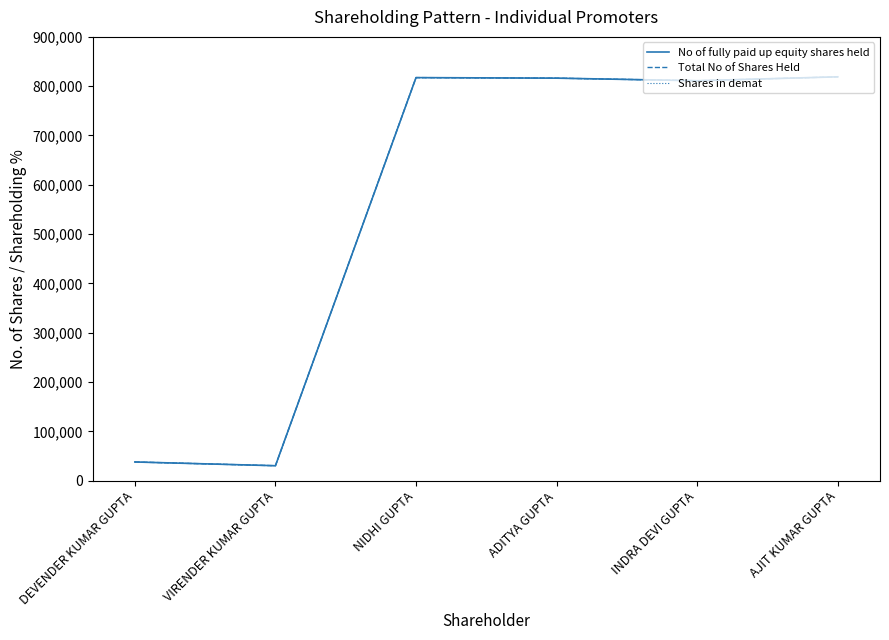

Between ADITYA GUPTA and INDRA DEVI GUPTA, which series saw the biggest shift?

No of fully paid up equity shares held